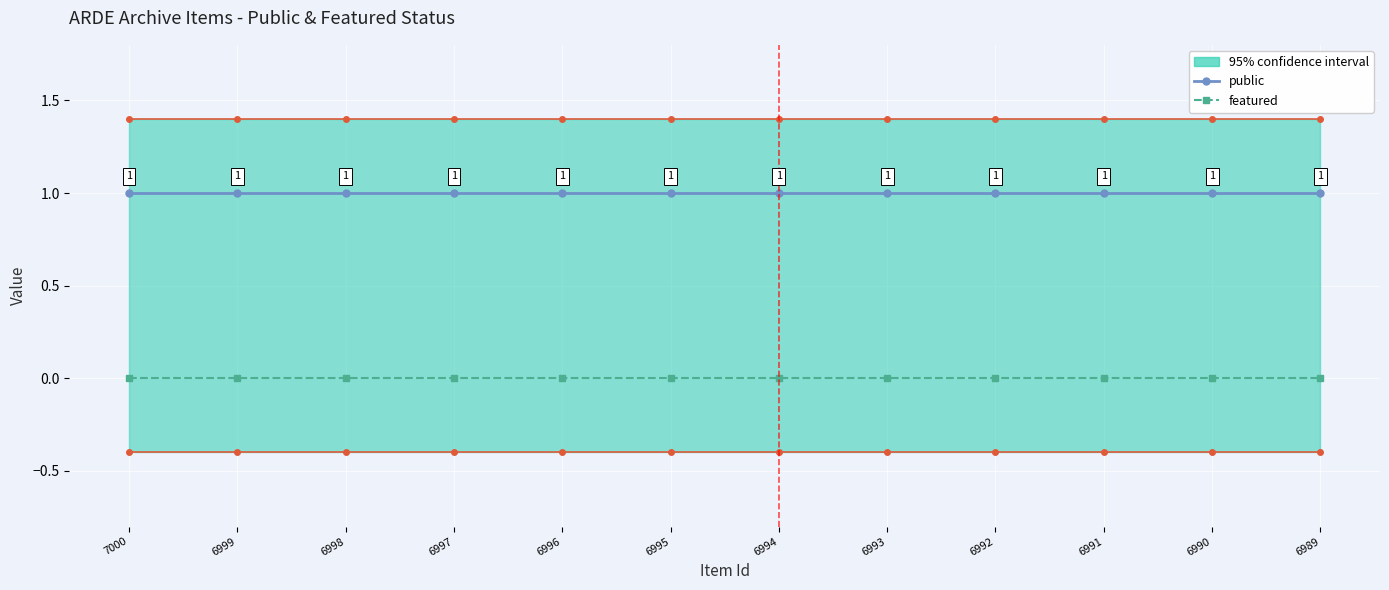

What are all the series names shown in the legend?

public, featured